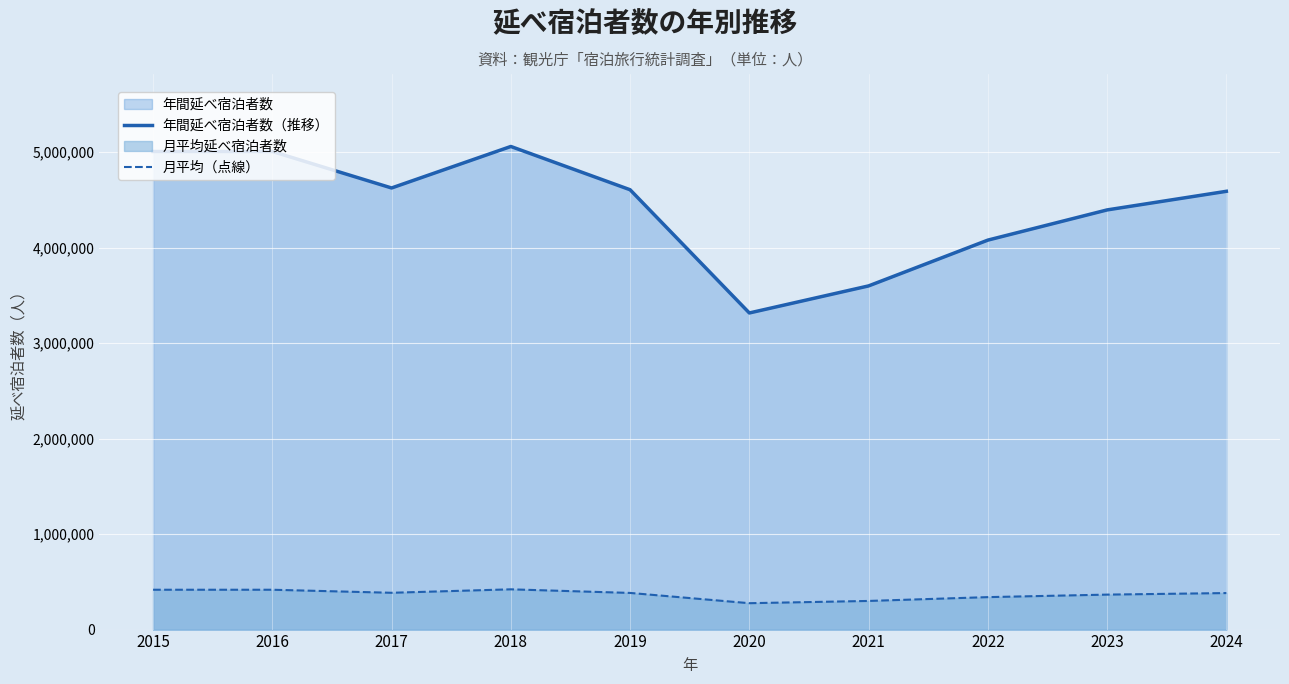

Is the value of 年間延べ宿泊者数（推移） at 2021 greater than the value of 月平均（点線） at 2019?

Yes